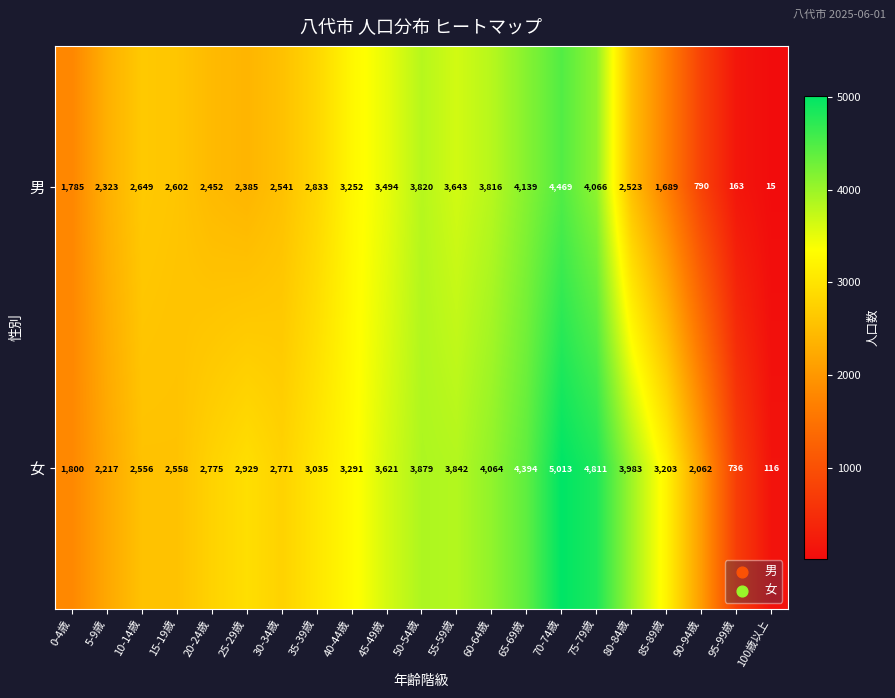

The 女 series shows 736 at 95-99歳. True or false?

True